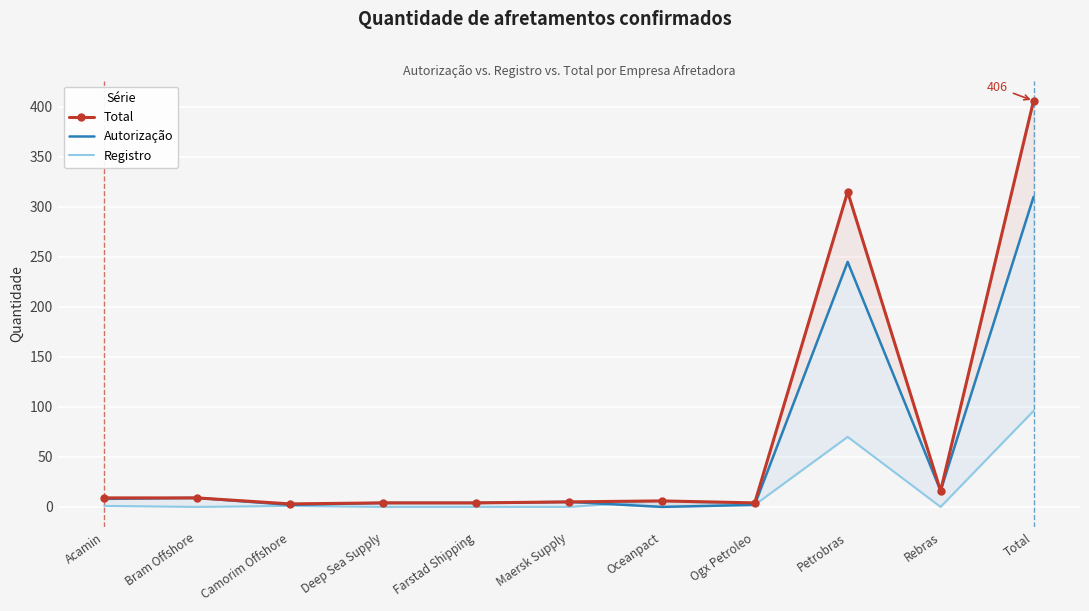

True or false: Autorização has more than 0 points higher than both neighbors.

True